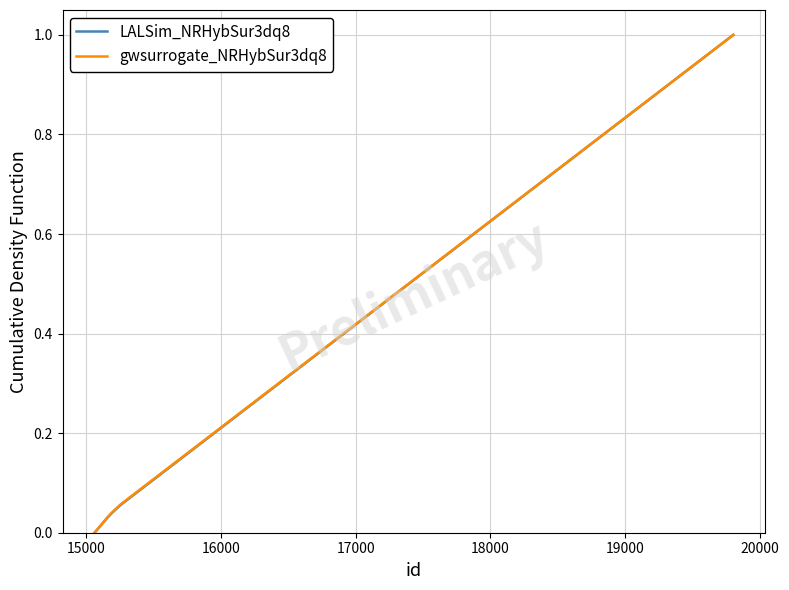

What is the greatest value displayed?

1.0